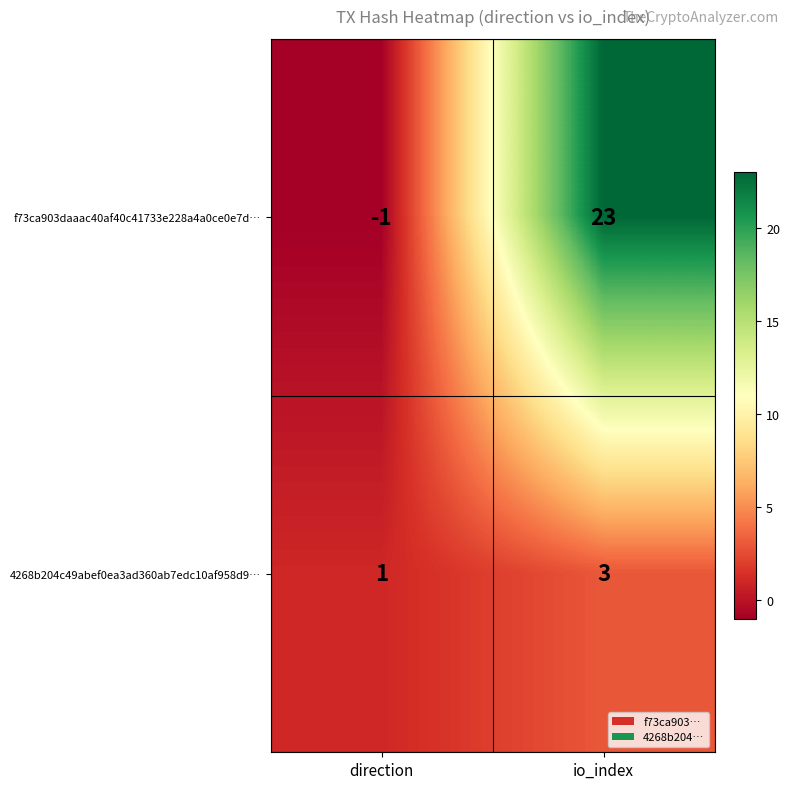

What is the spread (max minus min) of values at direction?

2